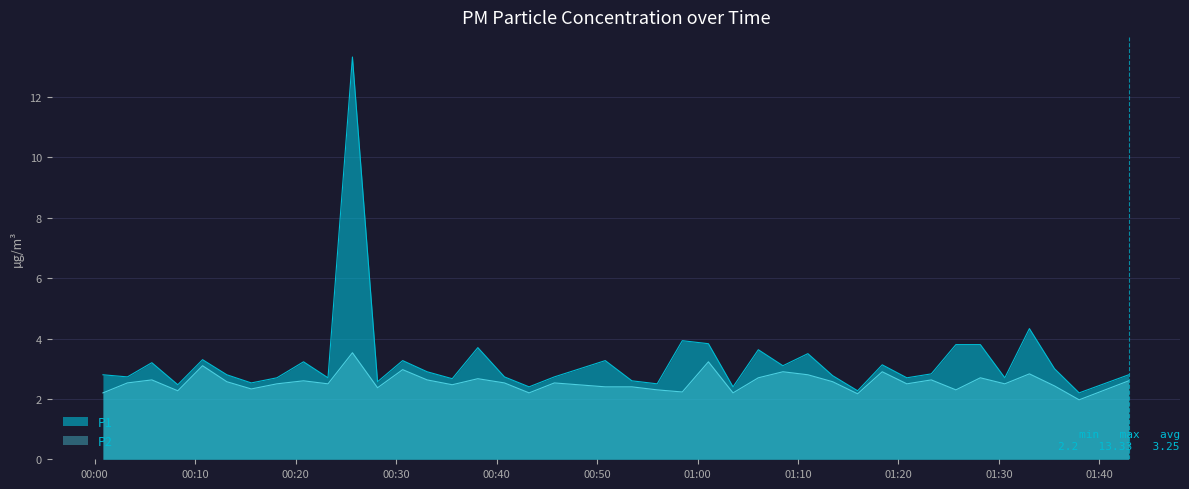

List the series in order of their overall mean, lowest first.

P2, P1